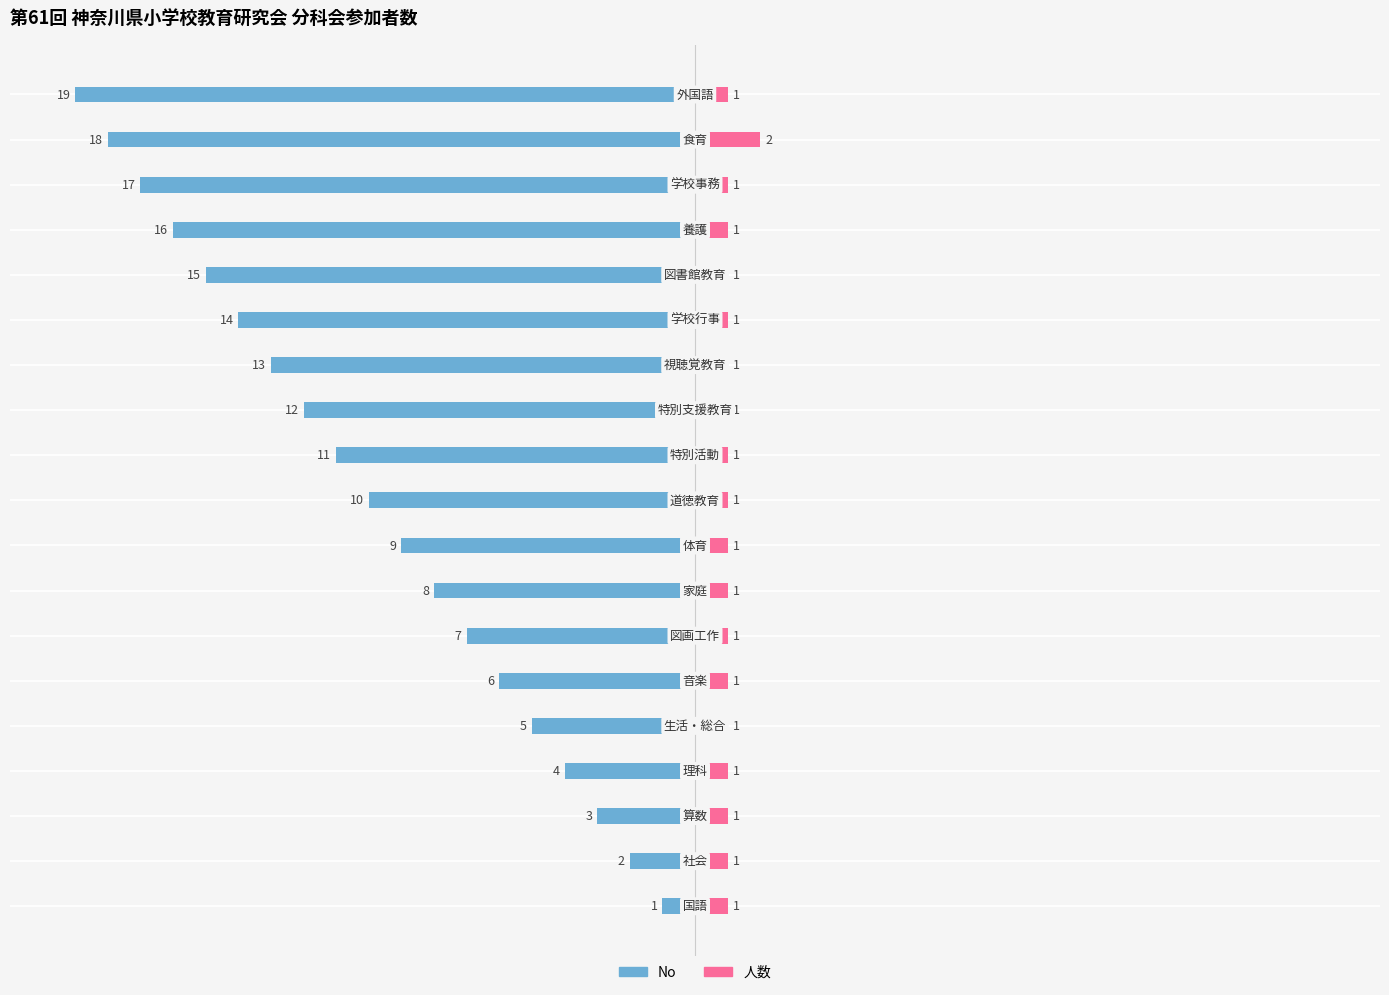

Rank the series by their maximum value, from lowest to highest.

人数, No